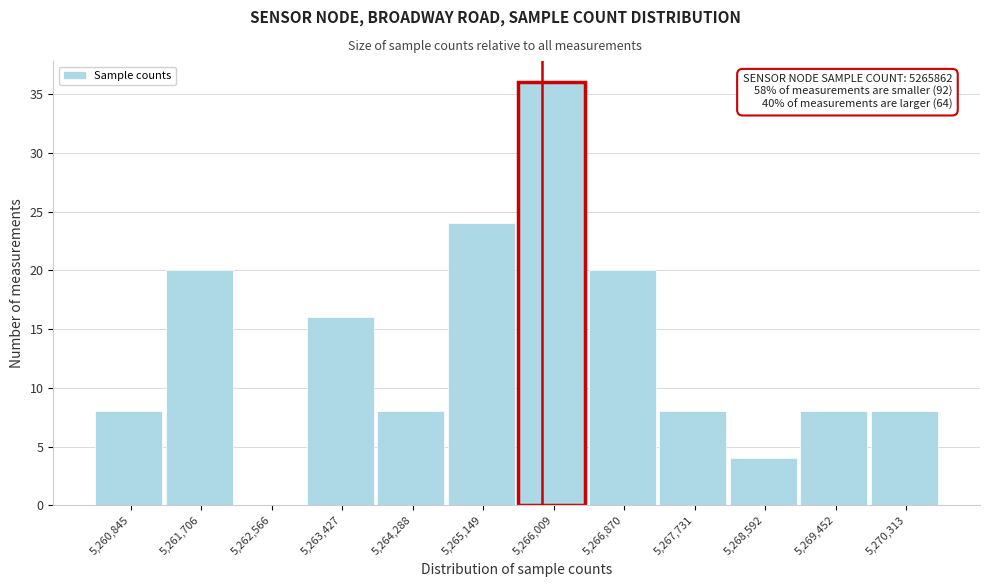

Which range on the x-axis has the tallest bar?

5265600 to 5266400